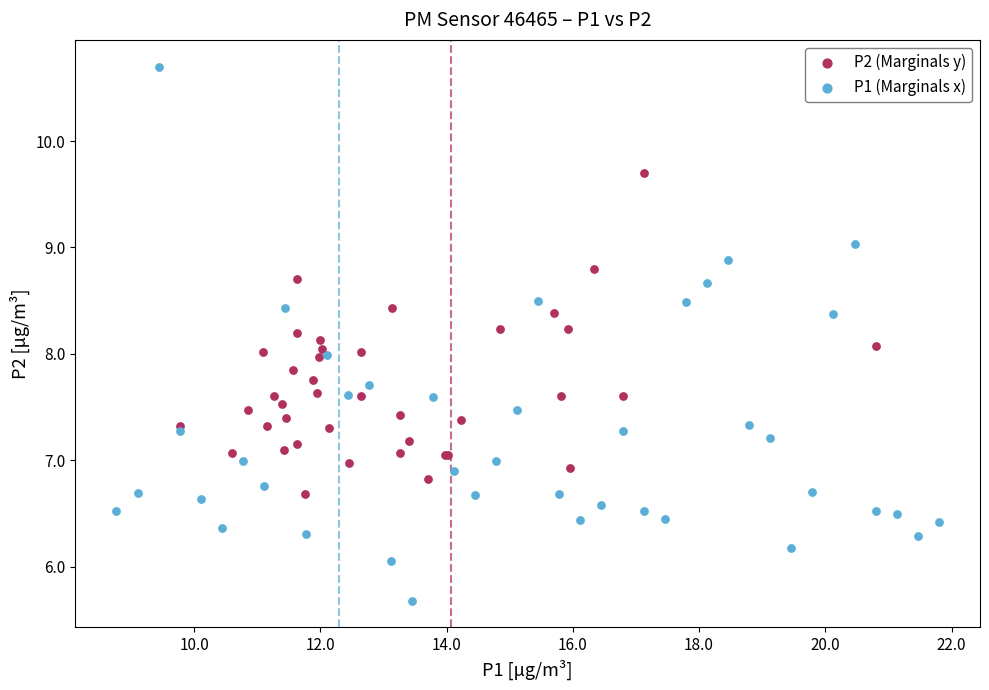

Which series contains the highest Y value?

P1 (Marginals x)